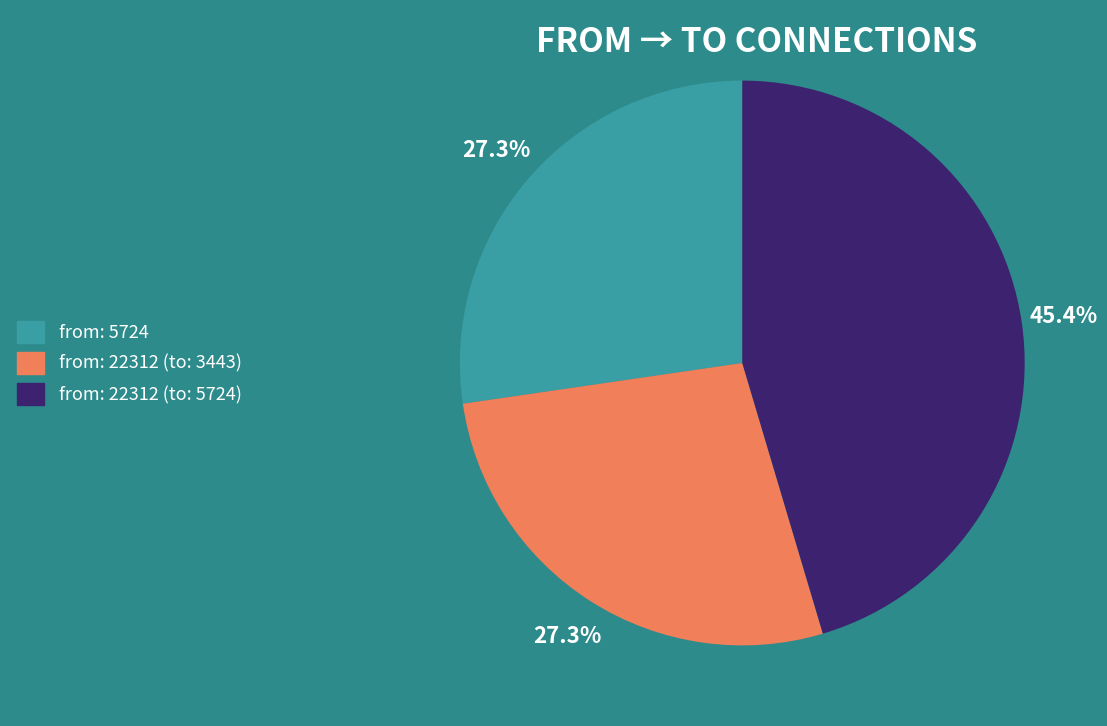

Is there any slice that represents more than half of the pie?

No